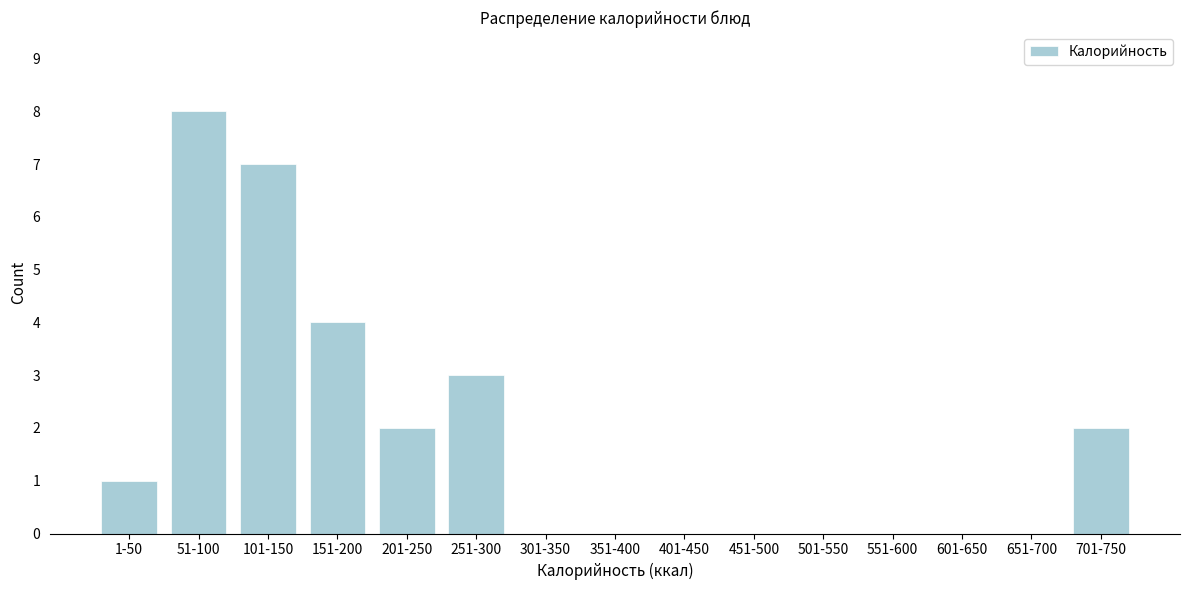

Reading left to right, what are all the values shown in this chart?

1-50=1	51-100=8	101-150=7	151-200=4	201-250=2	251-300=3	301-350=0	351-400=0	401-450=0	451-500=0	501-550=0	551-600=0	601-650=0	651-700=0	701-750=2